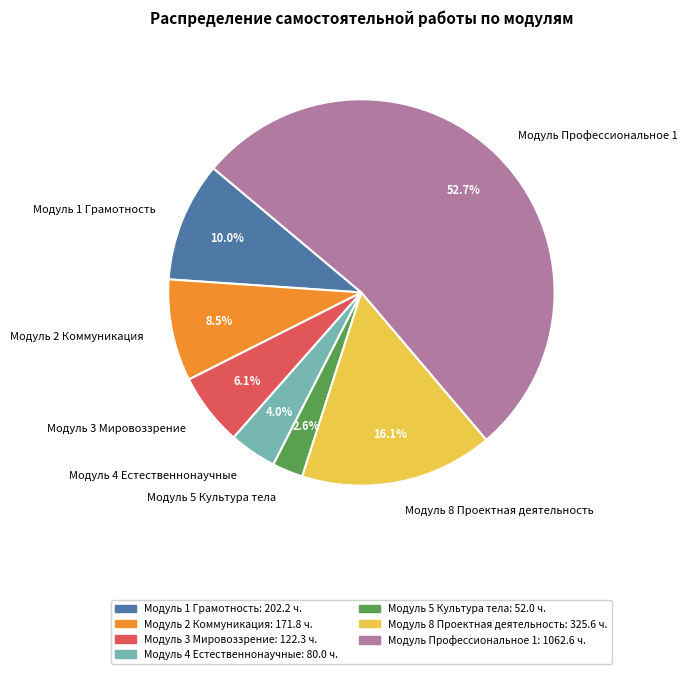

Does any single category account for the majority?

Yes